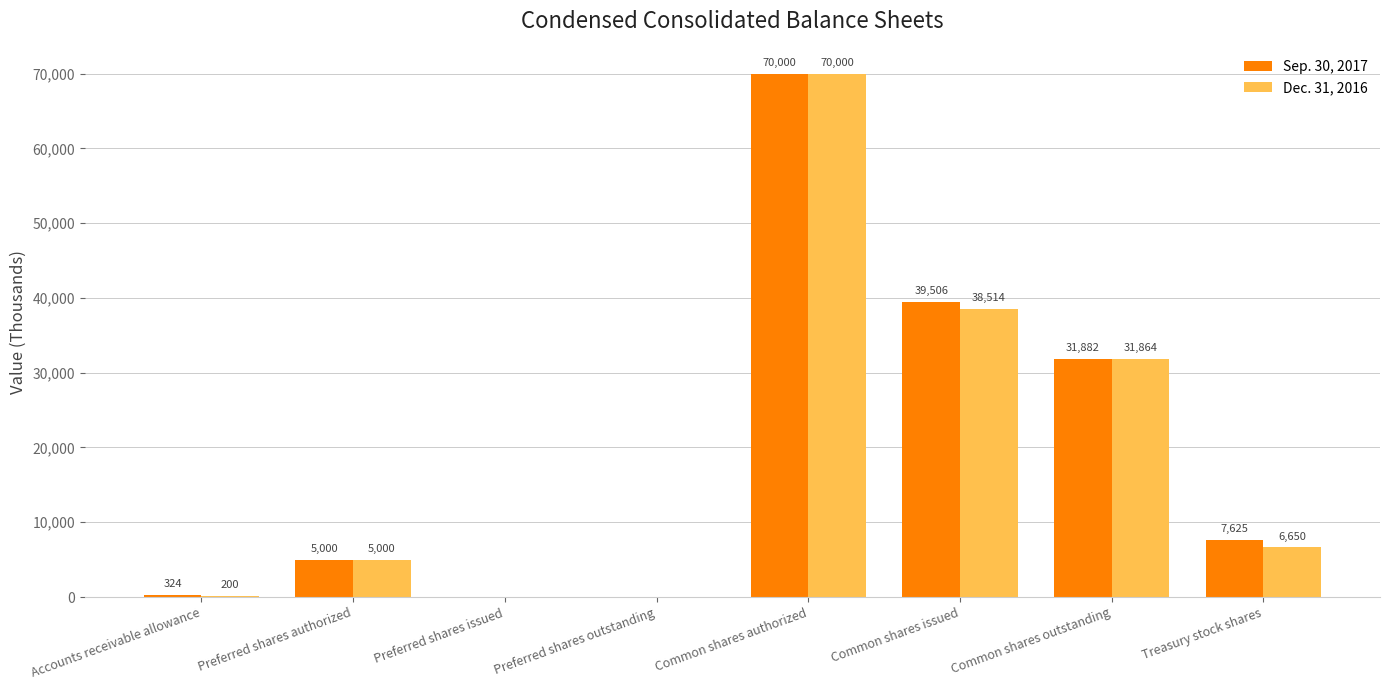

What is the greatest value displayed?

70000